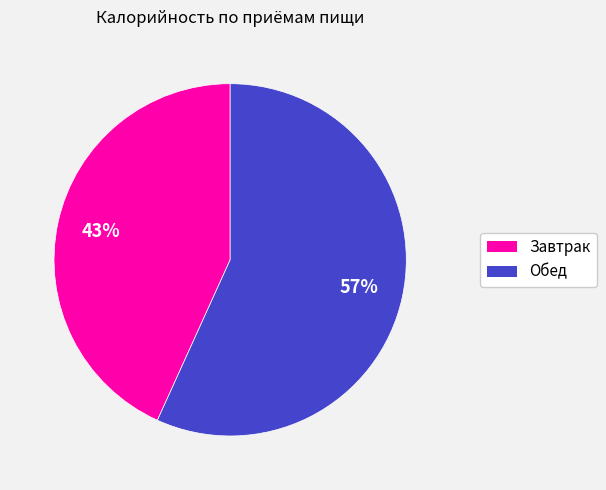

What is the smallest slice in the pie chart?

Завтрак